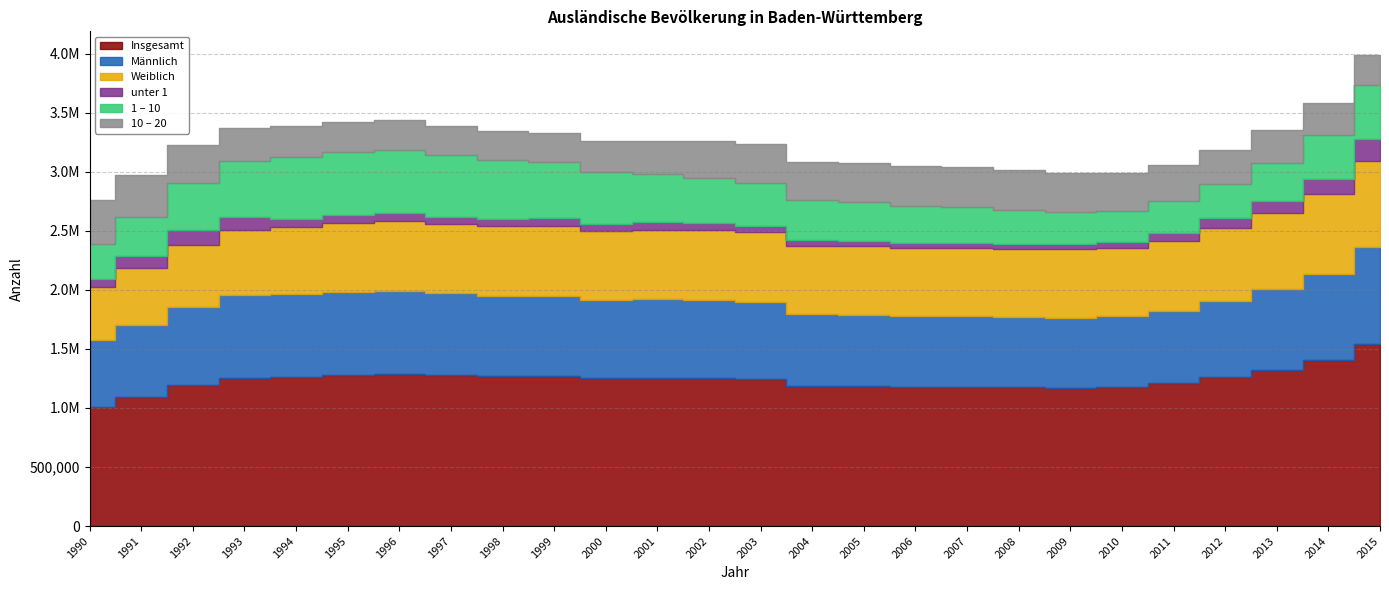

Is it true that Weiblich equals 578215 at 2008?

True